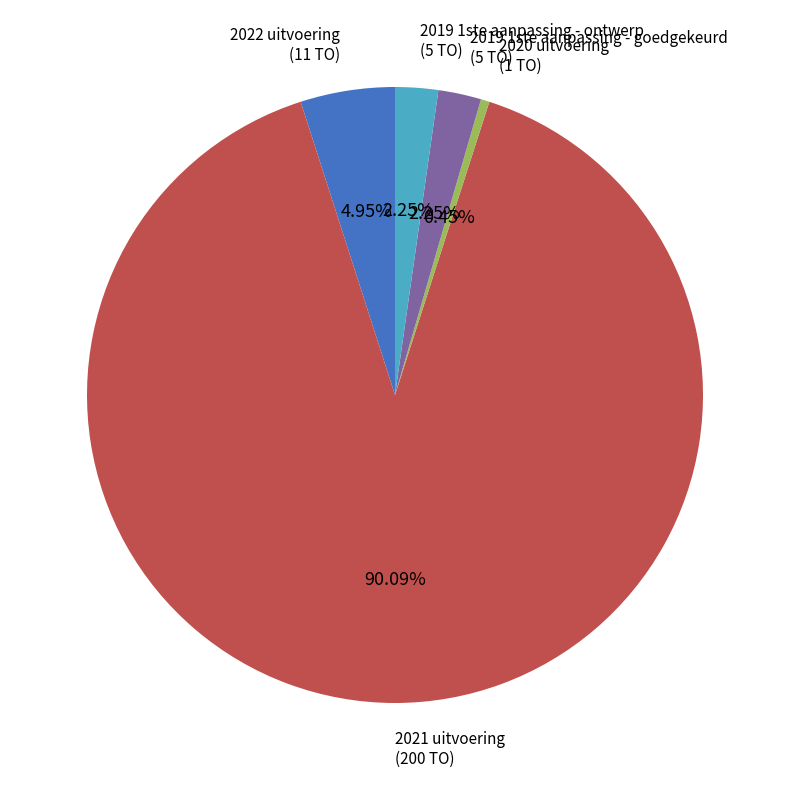

Does any single category account for the majority?

Yes